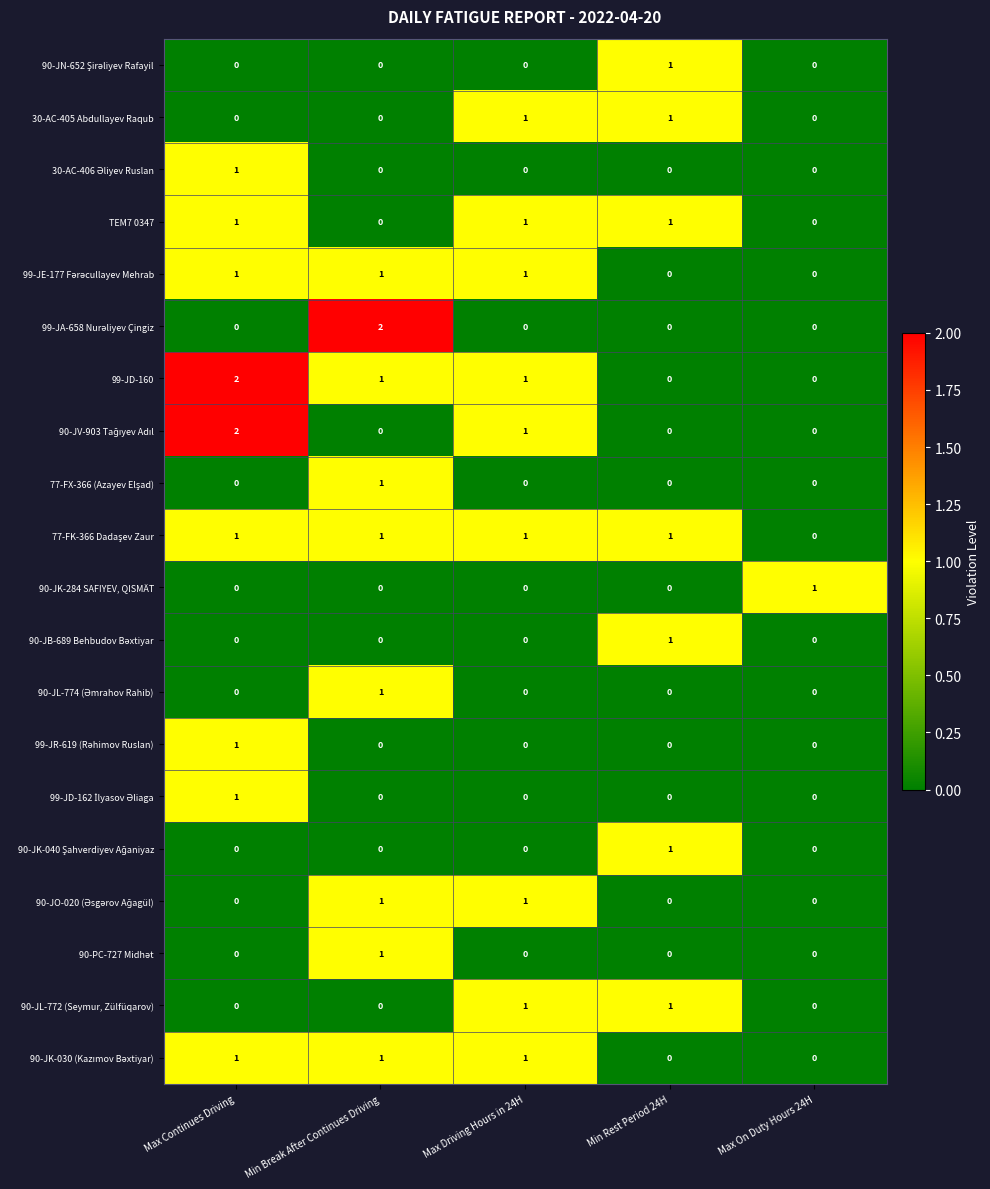

What is the spread (max minus min) of values at Max Continues Driving?

2